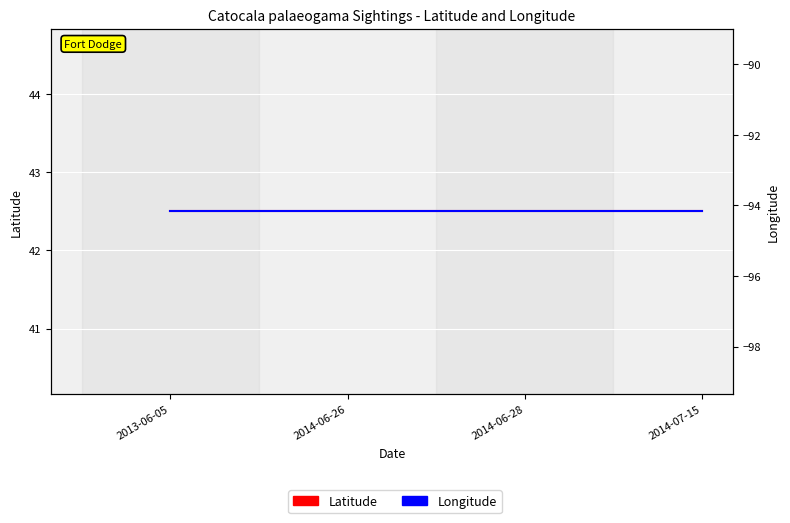

Which series has the widest spread of values?

Latitude